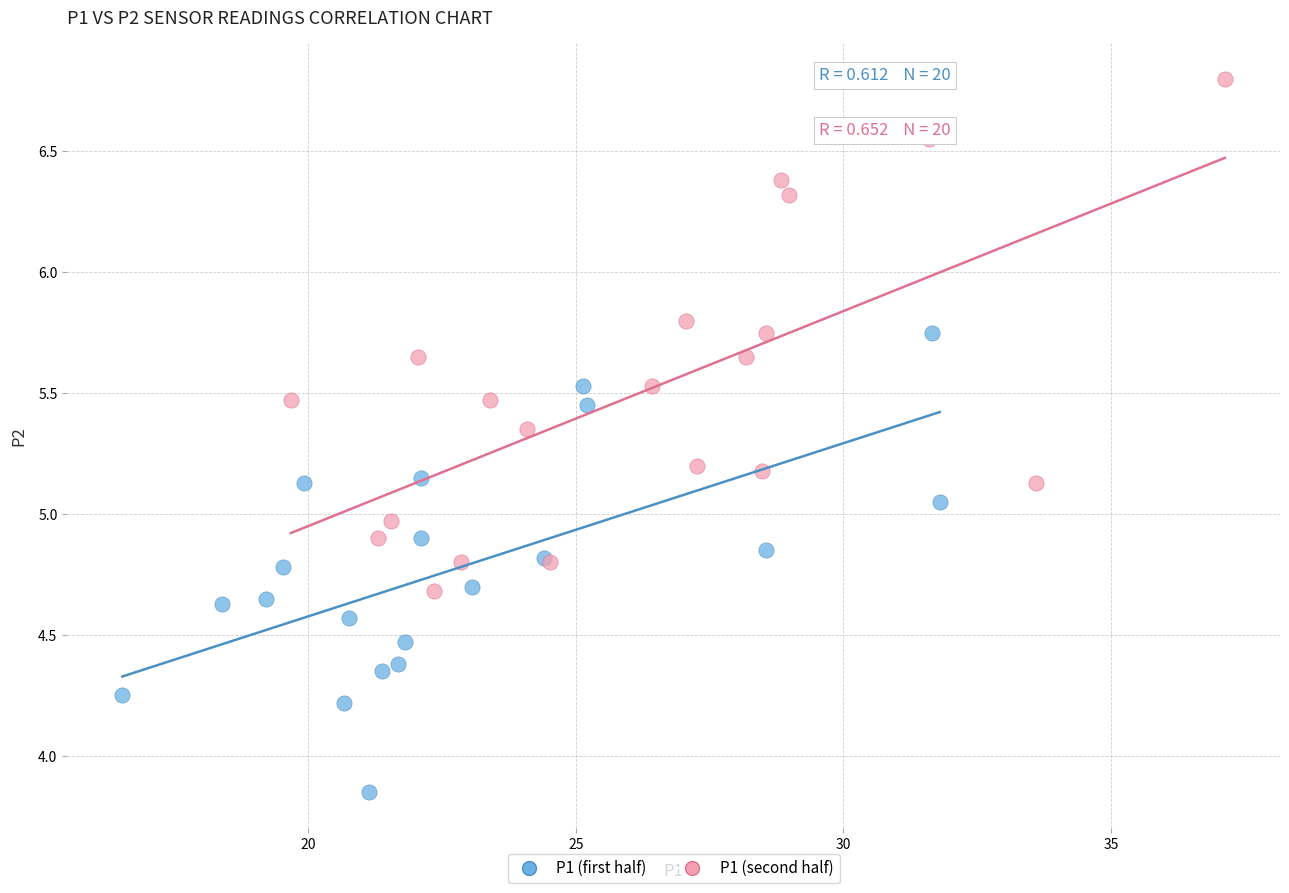

Which series contains the lowest Y value?

P1 (first half)